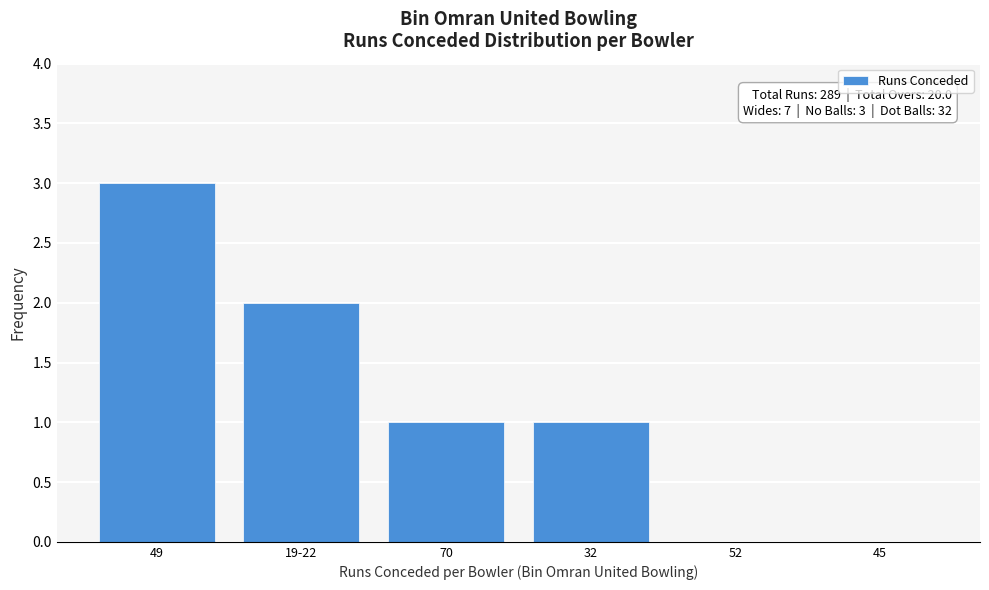

Reading left to right, extract all data points from this chart.

49=3	19-22=2	70=1	32=1	52=0	45=0